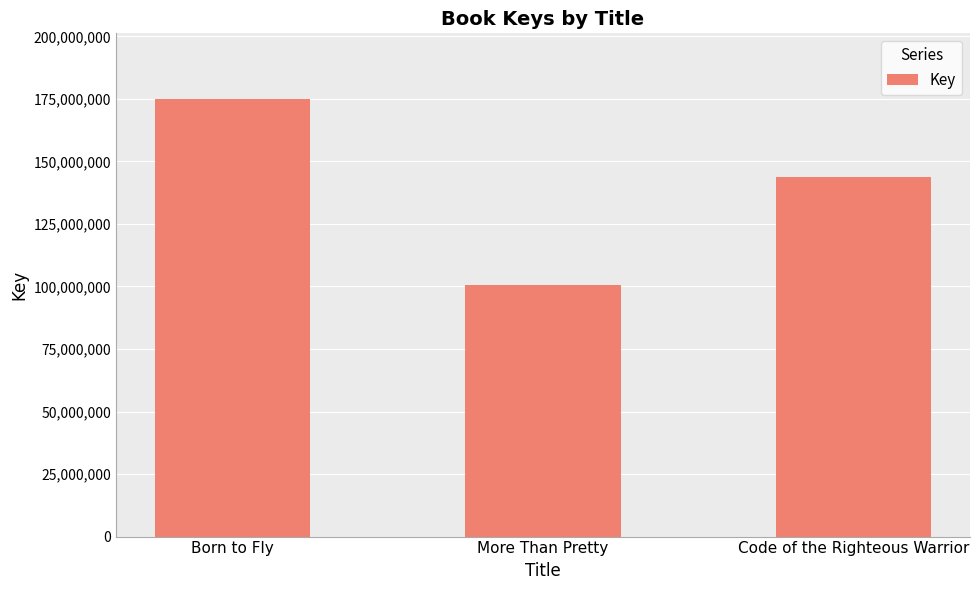

Which label corresponds to the largest value in the chart?

Born to Fly